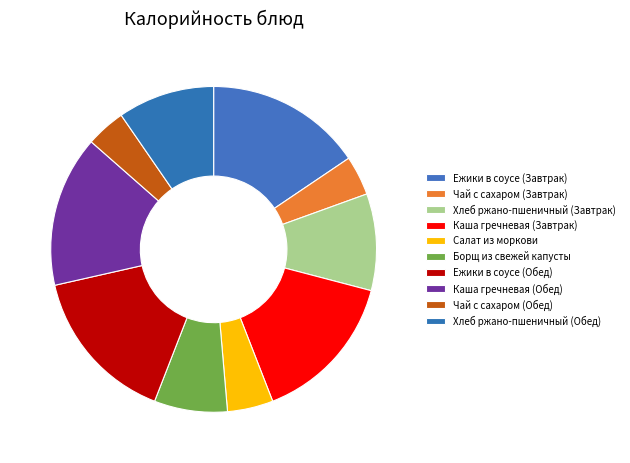

Count the number of slices in the pie.

10